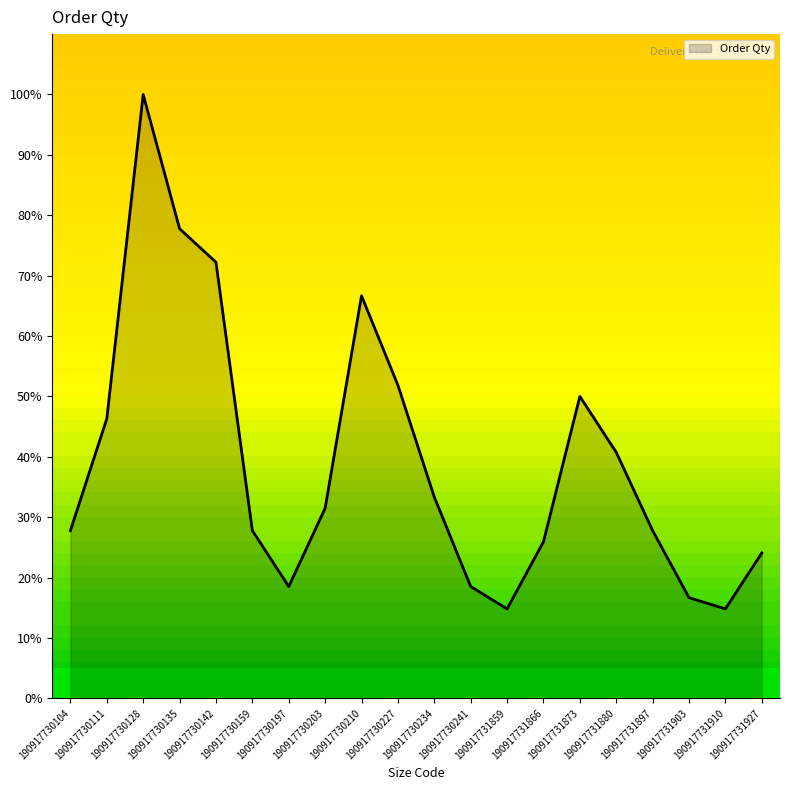

What is the approximate value at 190917730210?

66.7